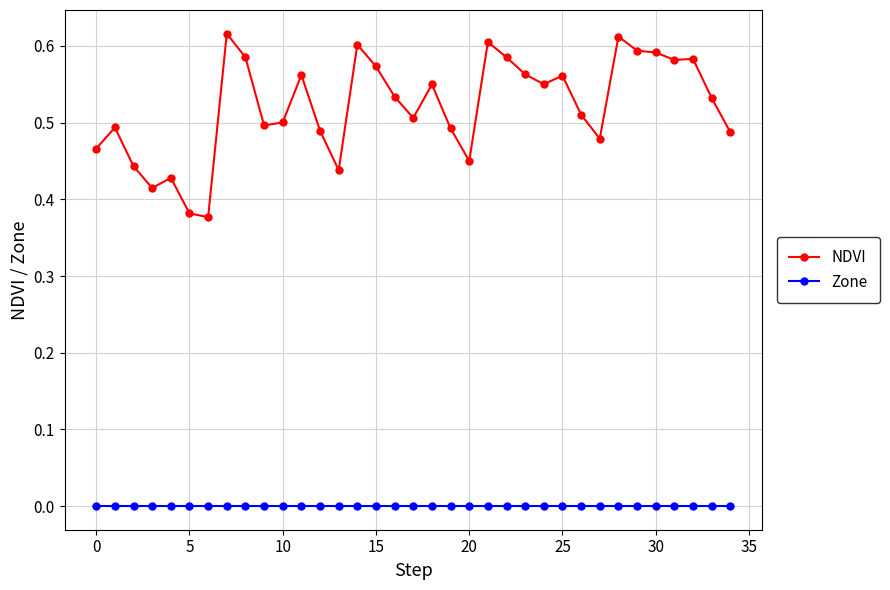

List the series in order of their overall mean, lowest first.

Zone, NDVI